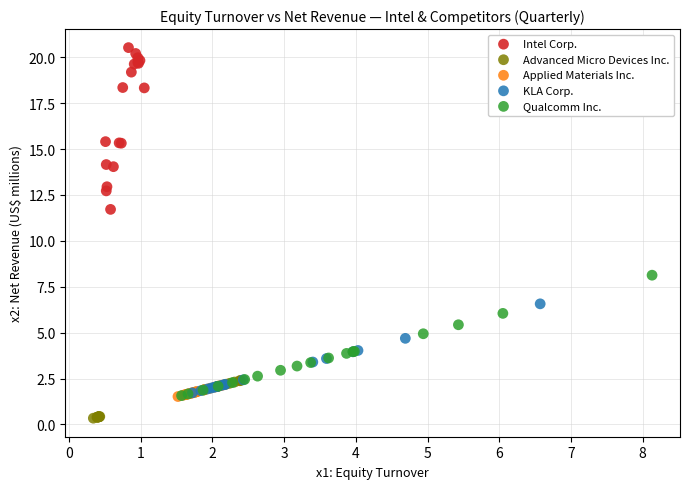

Which series reaches the minimum Y coordinate?

Advanced Micro Devices Inc.